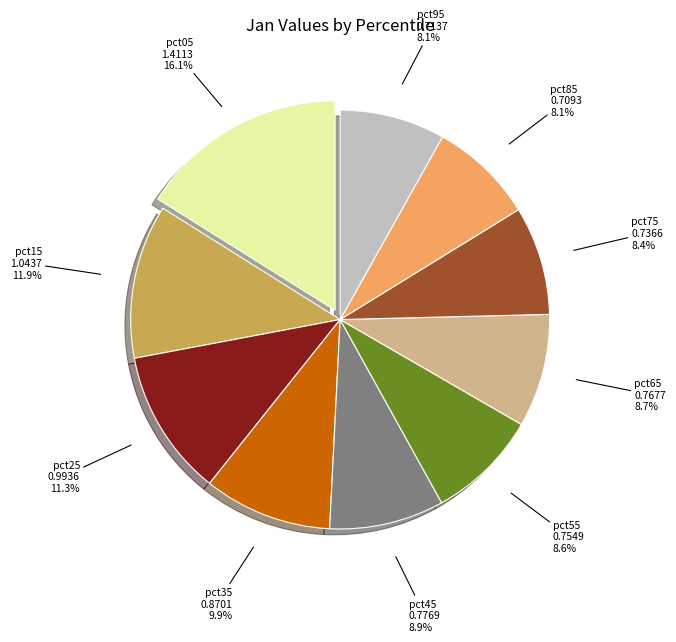

To the nearest percent, what is the average slice percentage?

10%